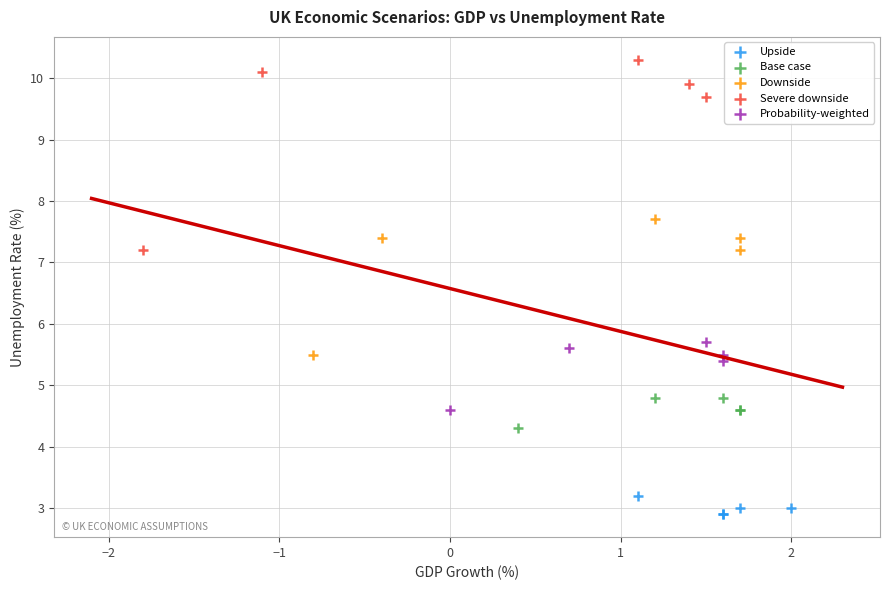

Which series has the largest Y range (max minus min)?

Severe downside